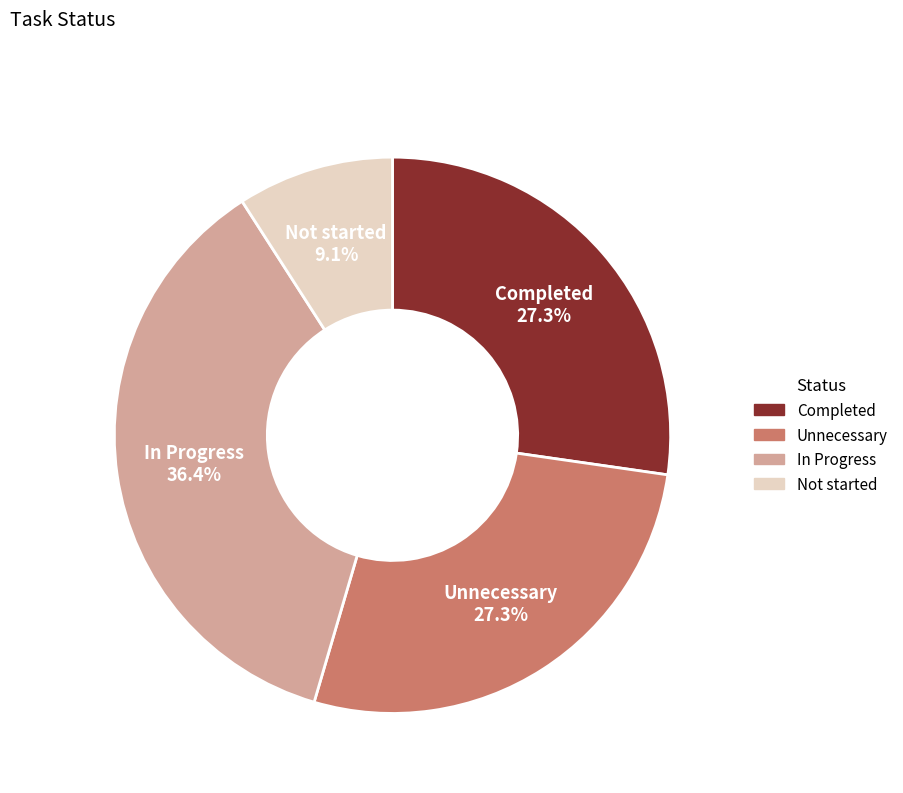

What is the largest slice in the pie chart?

In Progress